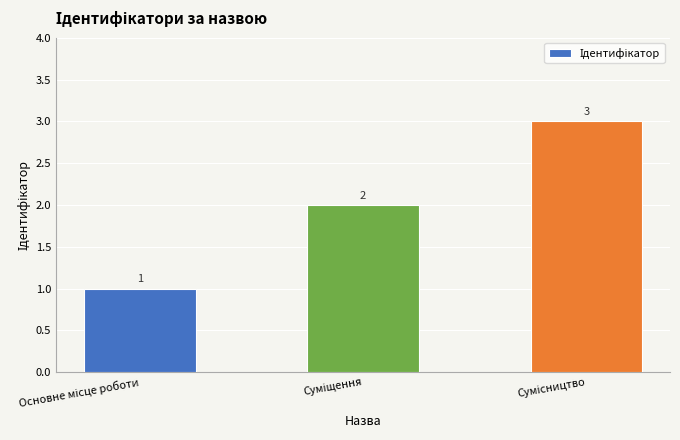

Count the number of categories in the chart.

3